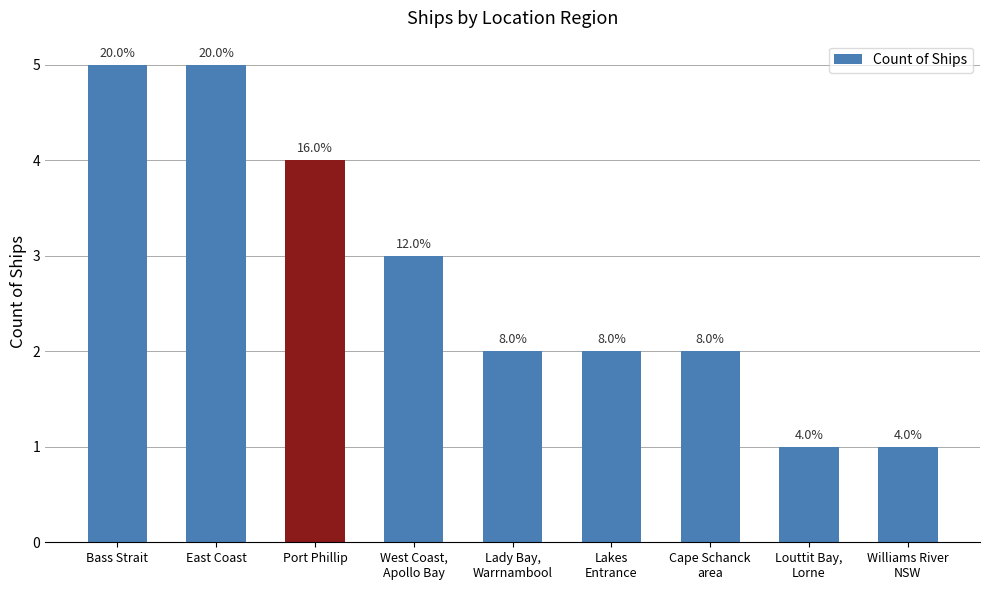

Where is the data nearest to the value 3?

West Coast,
Apollo Bay